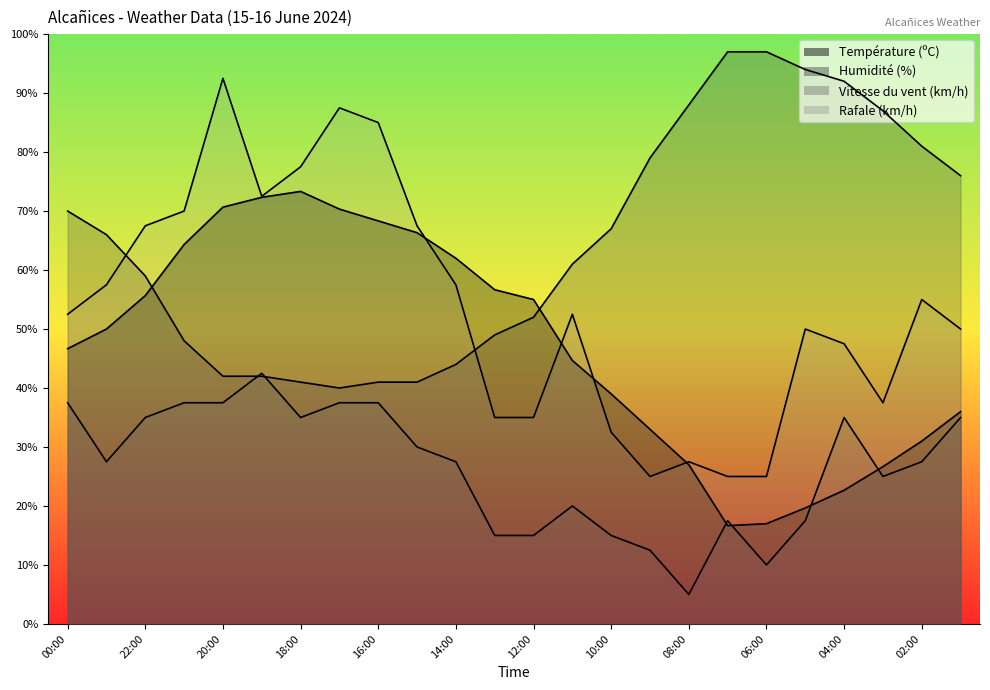

True or false: Température (ºC) has more than 0 points higher than both neighbors.

True